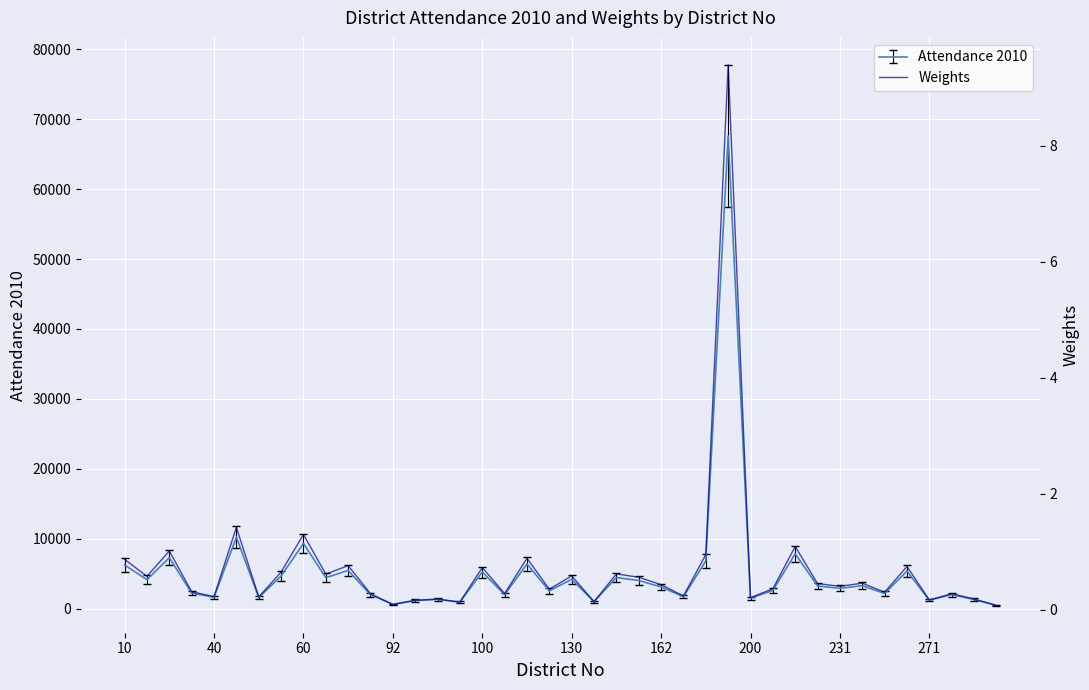

True or false: the data has more than 2 interior local peaks.

True